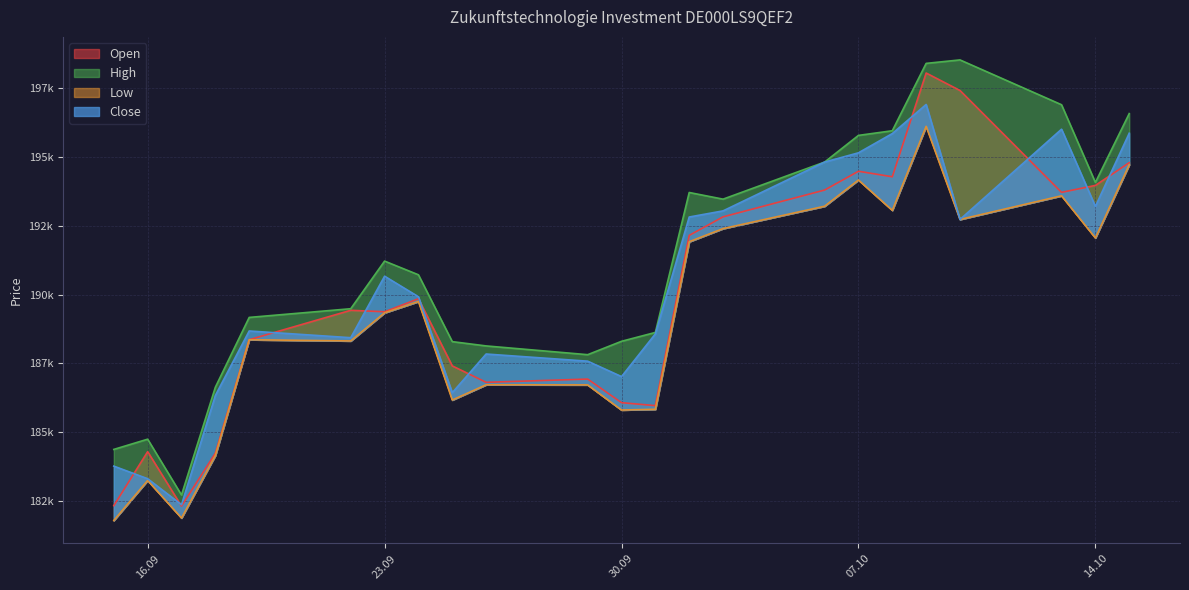

What is the difference between the maximum and minimum values in the High series?

15812